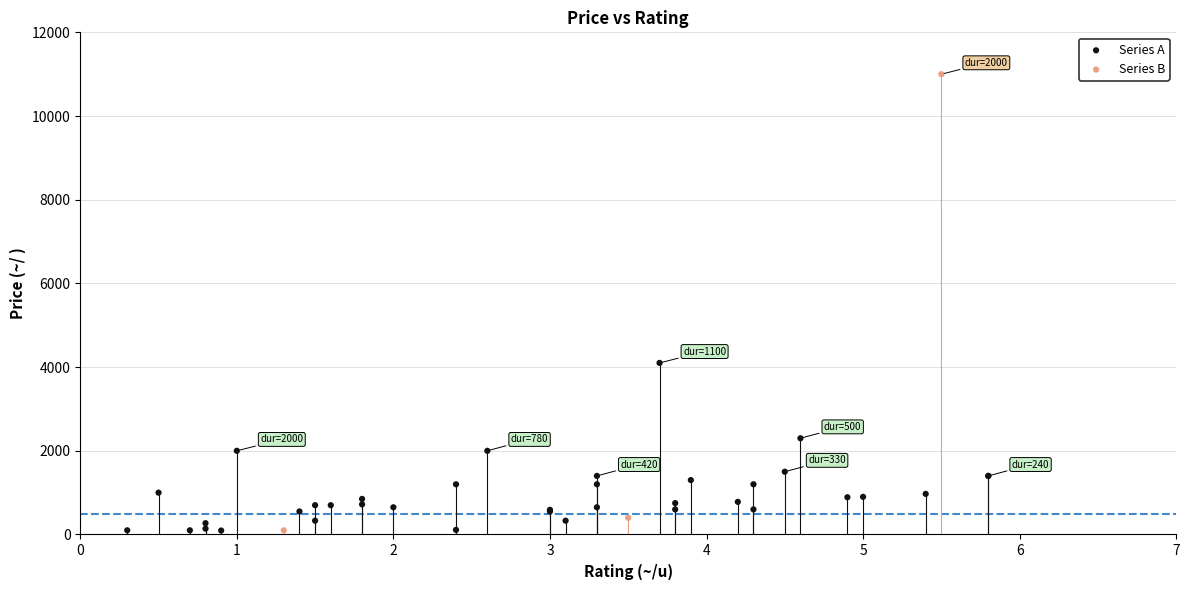

Which series has the widest spread of Y values?

Series B